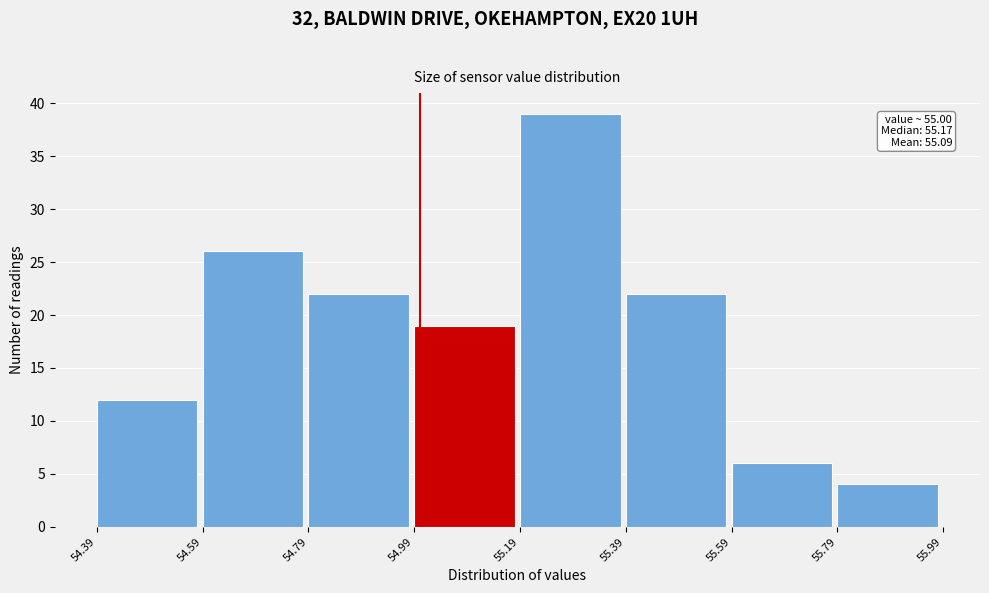

Over which range of the x-axis is the bar tallest?

55.19 to 55.39